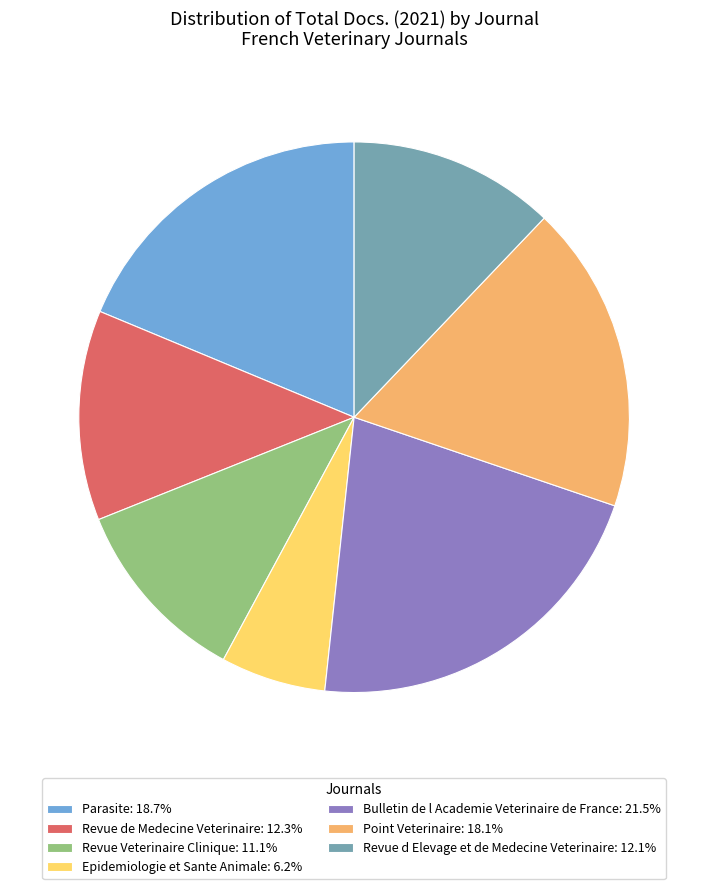

Which slice is the smallest?

Epidemiologie et Sante Animale